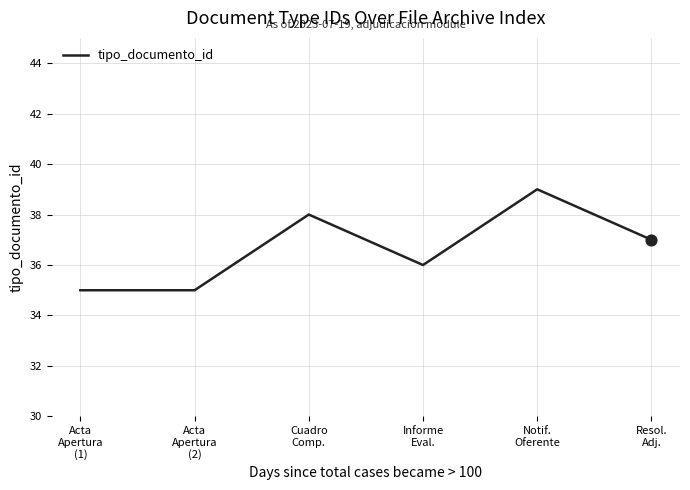

Approximately how many times larger is the value at Acta
Apertura
(2) compared to Cuadro
Comp.?

0.9